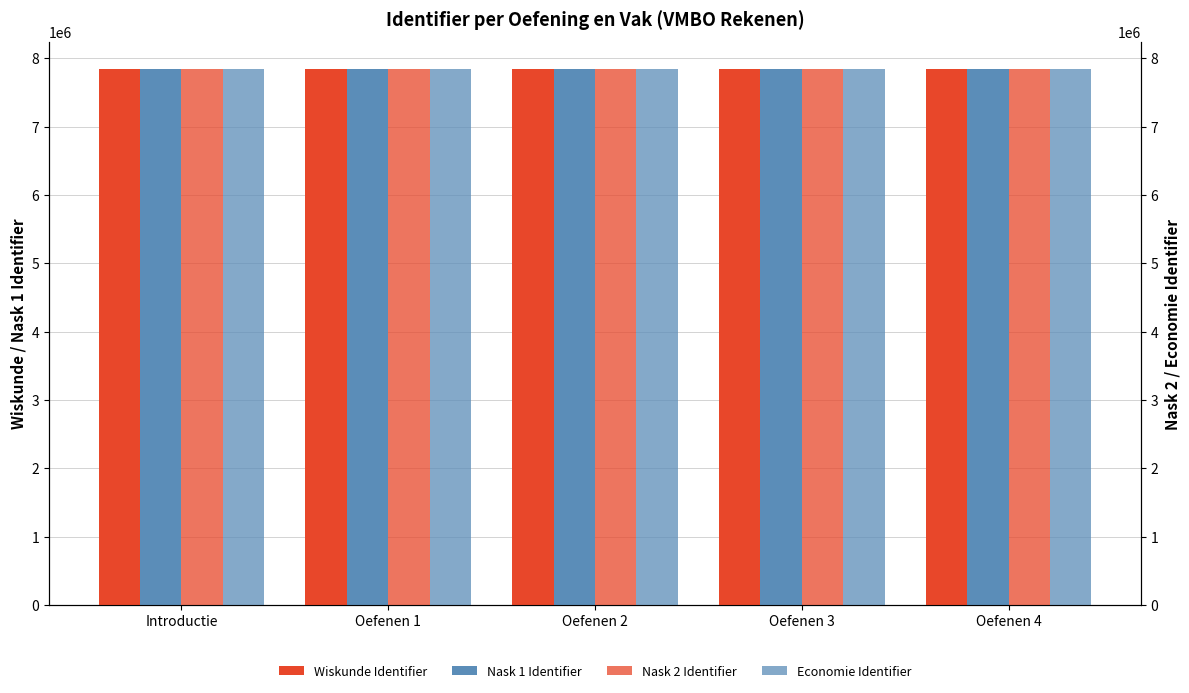

Which series has the largest range (max minus min)?

Wiskunde Identifier